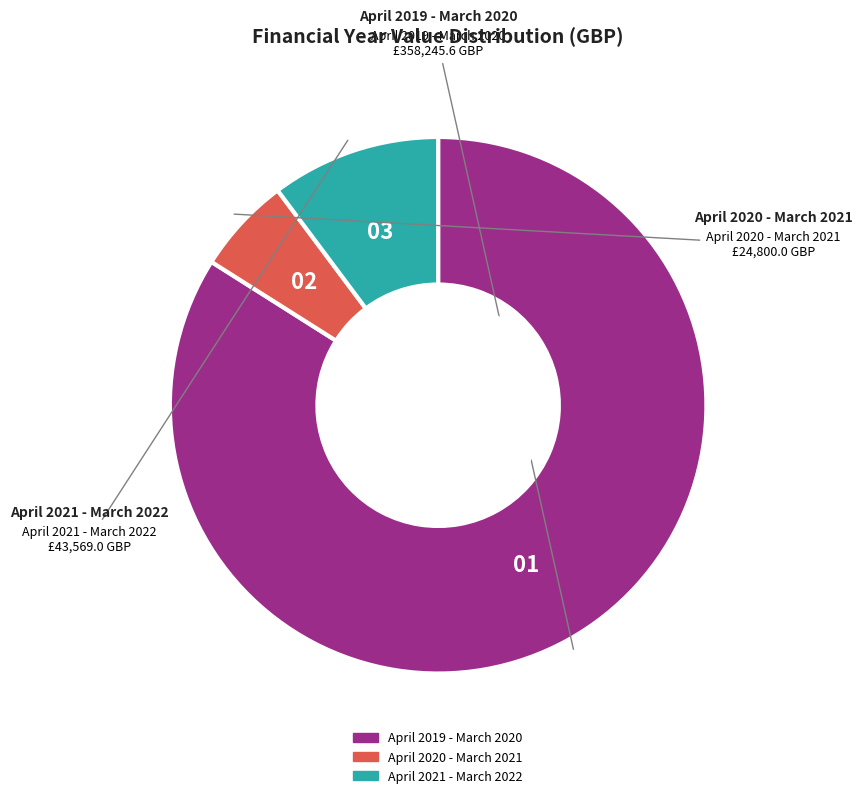

How many segments does this pie chart have?

3